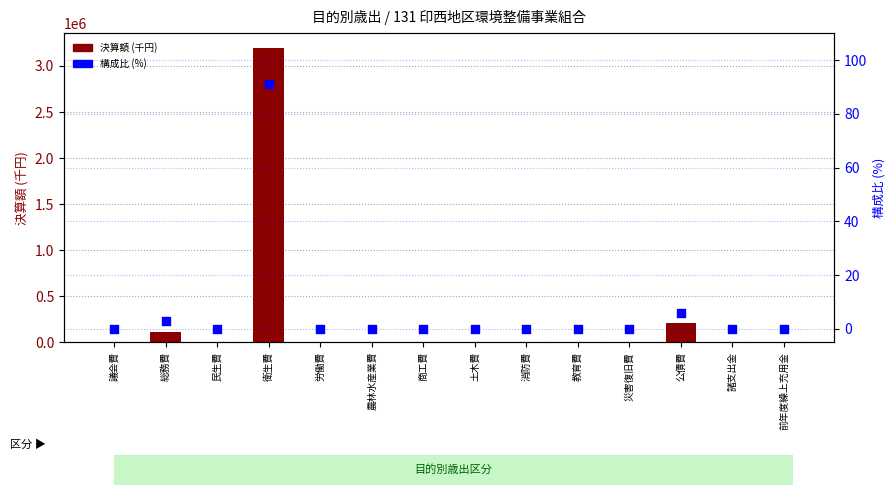

Which series contains the lowest Y value?

決算額 (千円)